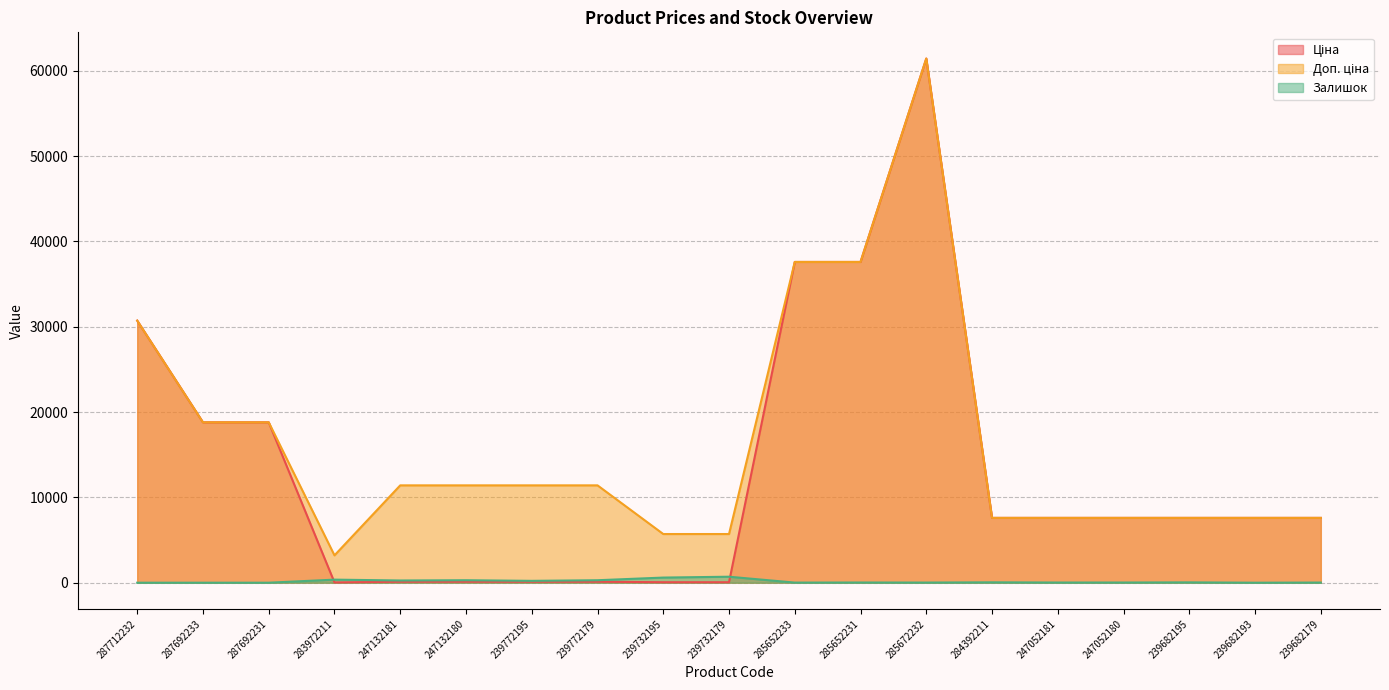

Reading left to right, extract all data points from this chart.

Ціна: 30717.1	18796.8	18796.8	32.0	114.1	114.1	114.1	114.1	57.0	57.0	37593.6	37593.6	61434.3	7596.5	7596.5	7596.5	7596.5	7596.5	7596.5
Доп. ціна: 30717.1	18796.8	18796.8	3205.0	11410.0	11410.0	11410.0	11410.0	5705.0	5705.0	37593.6	37593.6	61434.3	7596.5	7596.5	7596.5	7596.5	7596.5	7596.5
Залишок: 0.0	0.0	0.0	360.0	260.0	290.0	218.0	290.0	601.0	702.0	13.0	23.0	16.0	44.0	20.0	21.0	39.0	0.0	17.0